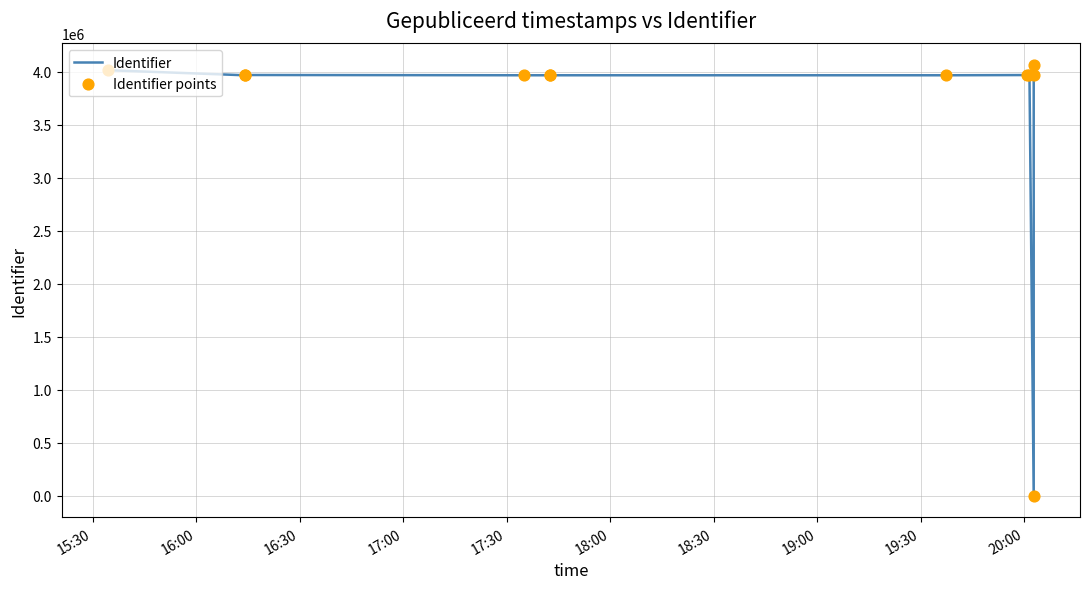

Is the value of Identifier points at 18:00 greater than the value of Identifier at 11?

No